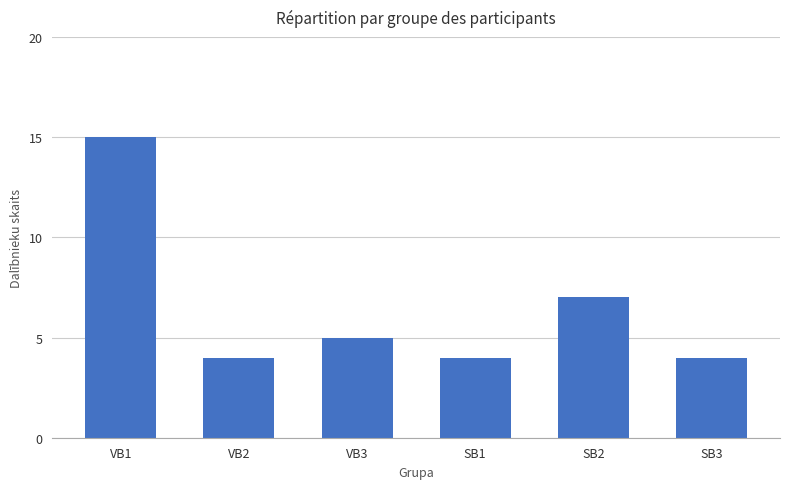

Does the chart contain any negative values?

No